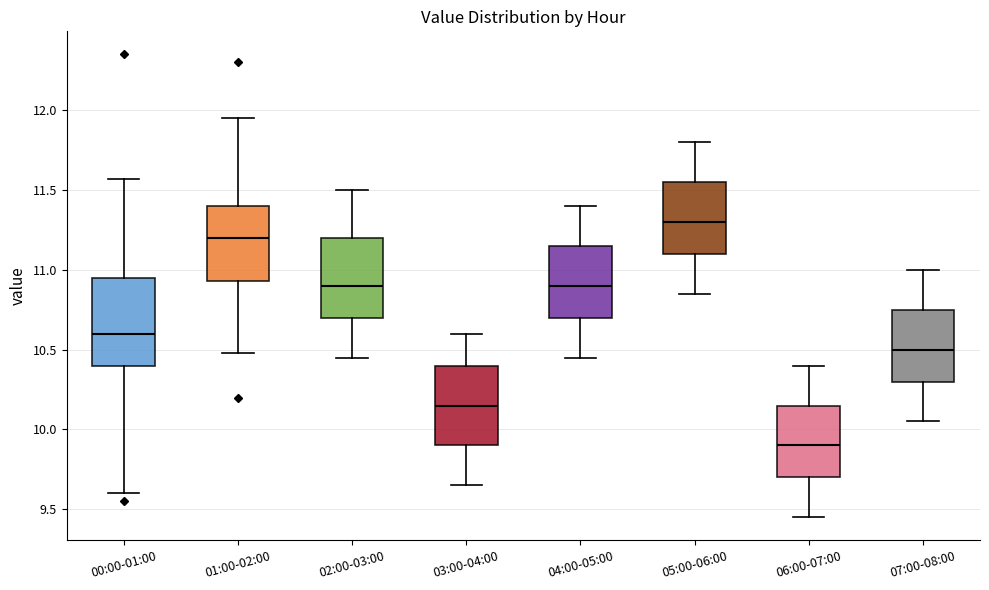

Reading left to right, transcribe this box plot: for each box, give where its median line is, the range the box spans, and where its two whiskers end, as read against the y-axis. The values are not printed on the chart, so give them approximately, as read against the axis.

00:00-01:00: median 10.60, box 10.40 to 10.95, whiskers 9.60 to 11.55
01:00-02:00: median 11.20, box 10.95 to 11.40, whiskers 10.50 to 11.95
02:00-03:00: median 10.90, box 10.70 to 11.20, whiskers 10.45 to 11.50
03:00-04:00: median 10.15, box 9.90 to 10.40, whiskers 9.65 to 10.60
04:00-05:00: median 10.90, box 10.70 to 11.15, whiskers 10.45 to 11.40
05:00-06:00: median 11.30, box 11.10 to 11.55, whiskers 10.85 to 11.80
06:00-07:00: median 9.90, box 9.70 to 10.15, whiskers 9.45 to 10.40
07:00-08:00: median 10.50, box 10.30 to 10.75, whiskers 10.05 to 11.00